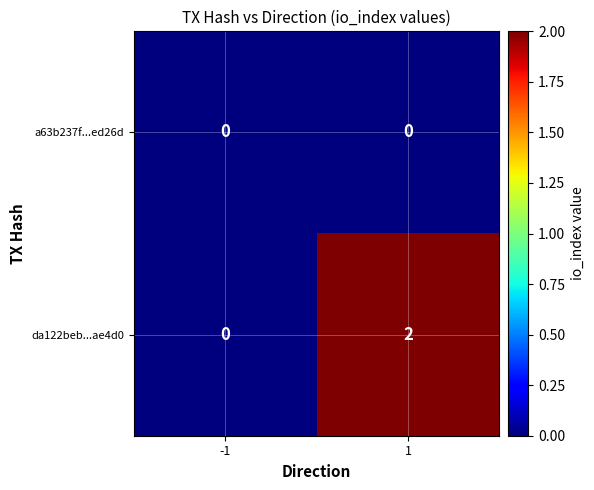

Is it true that a63b237f...ed26d equals 0 at -1?

True